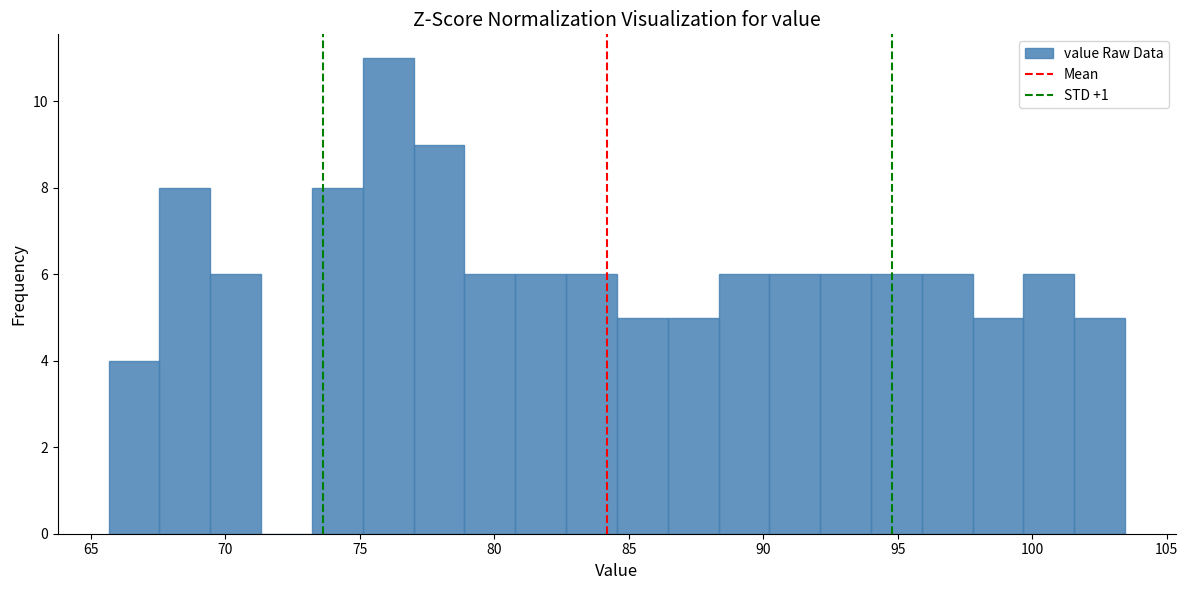

Read against the x-axis, roughly where is the centre of the tallest bar?

76.0